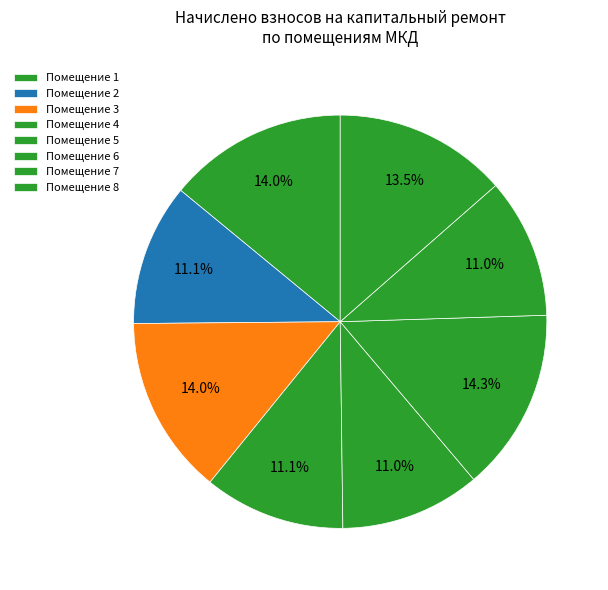

To the nearest percent, what is the average slice percentage?

12%